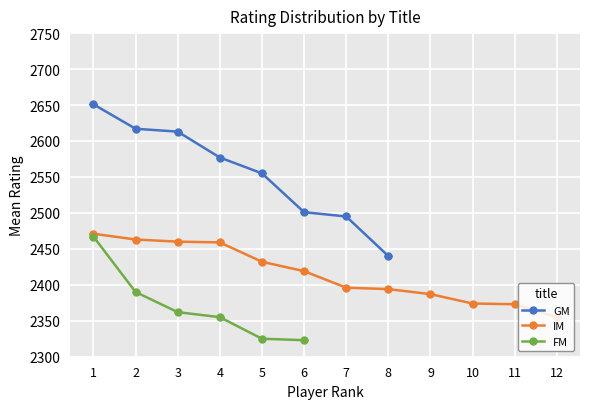

What is the smallest value displayed?

2323.0